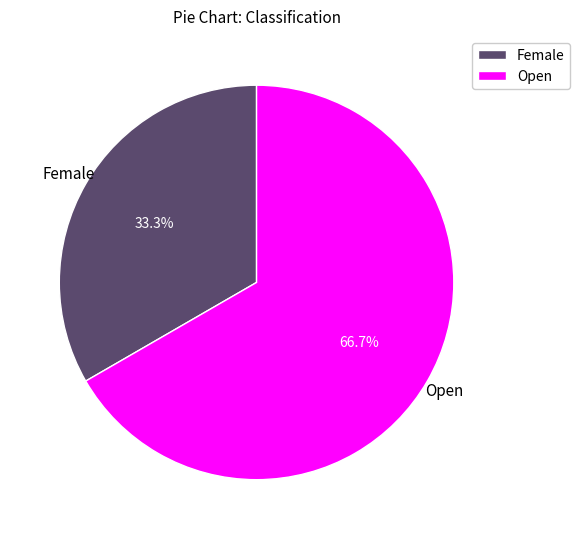

To the nearest percent, what is the combined percentage of Open and Female?

100%